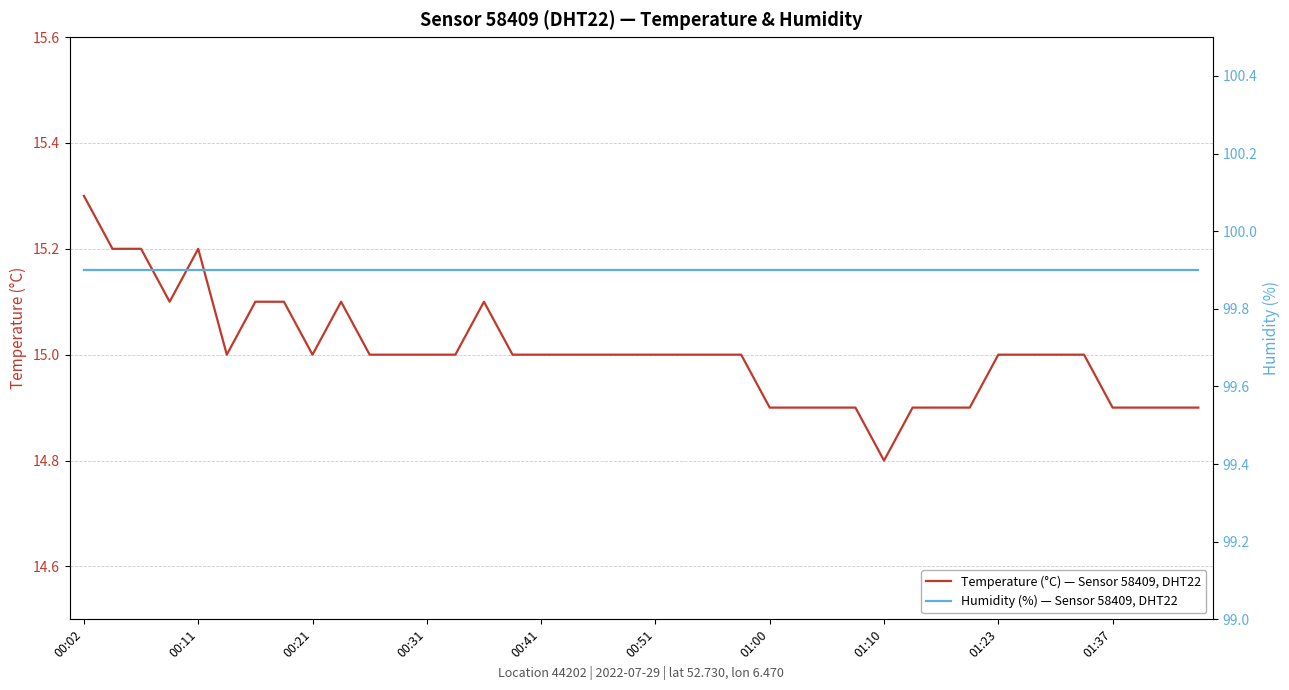

What position from the right is 25?

15